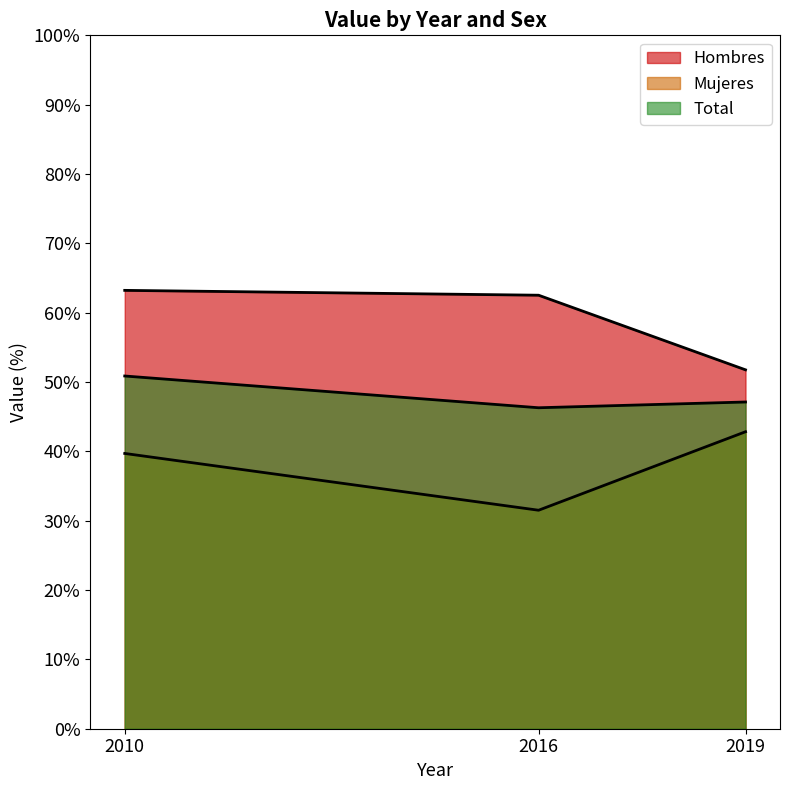

Reading left to right, list all the values displayed in this chart.

Hombres: 63.2	62.5	51.8
Mujeres: 39.7	31.5	42.8
Total: 50.9	46.3	47.1